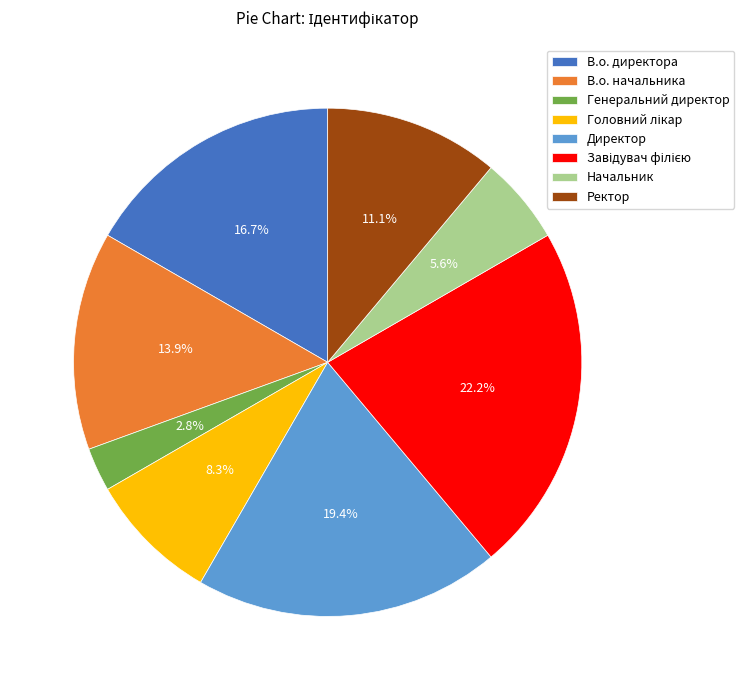

To the nearest percent, what percentage of the pie is В.о. начальника?

14%